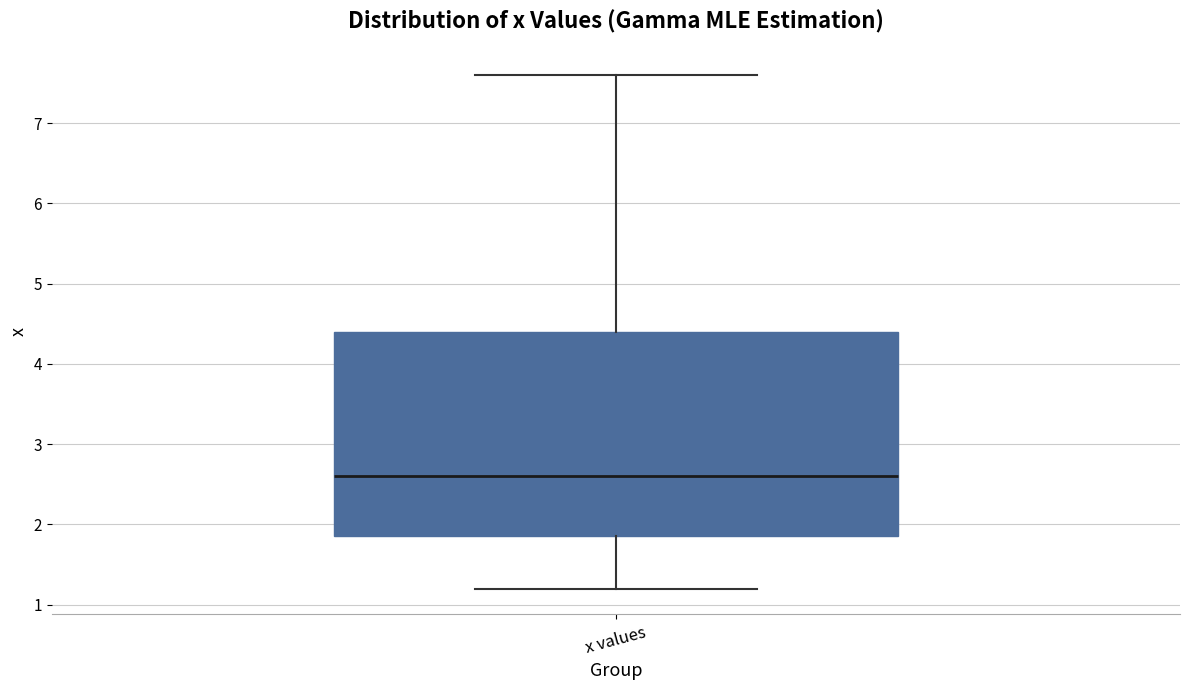

Transcribe this box plot: give where the median line is, the range the box spans, and where the two whiskers end, as read against the y-axis. The values are not printed on the chart, so give them approximately, as read against the axis.

median 2.6, box 1.9 to 4.4, whiskers 1.2 to 7.6